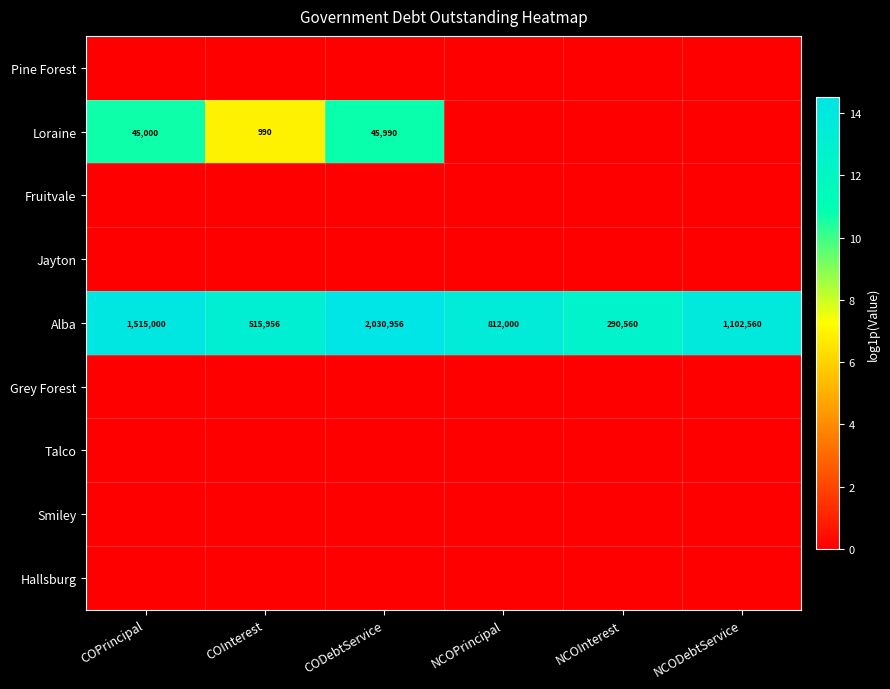

What is the difference between the second highest and minimum values in the Alba series?

1224440